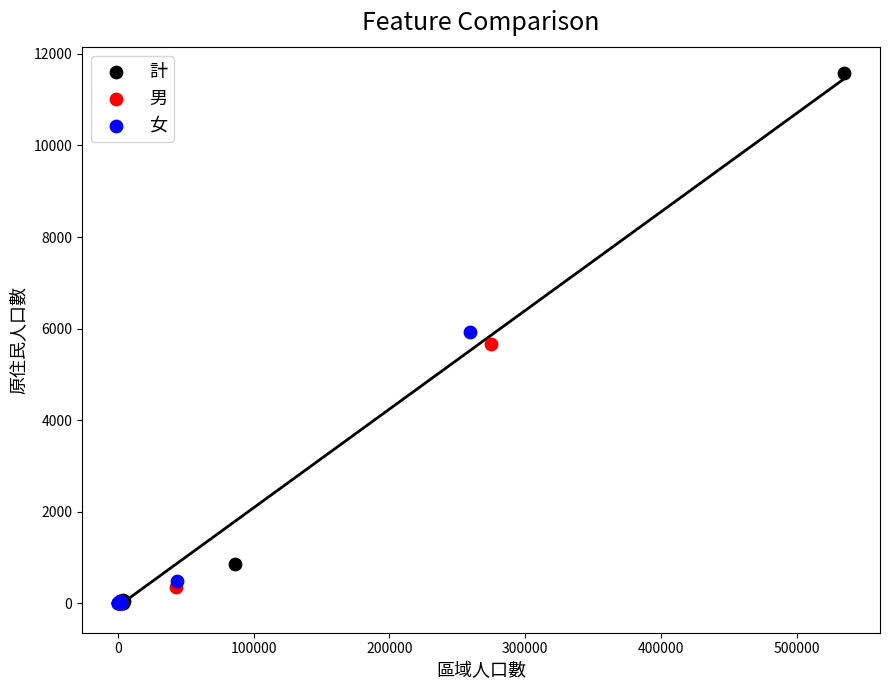

Which series contains the highest Y value?

計